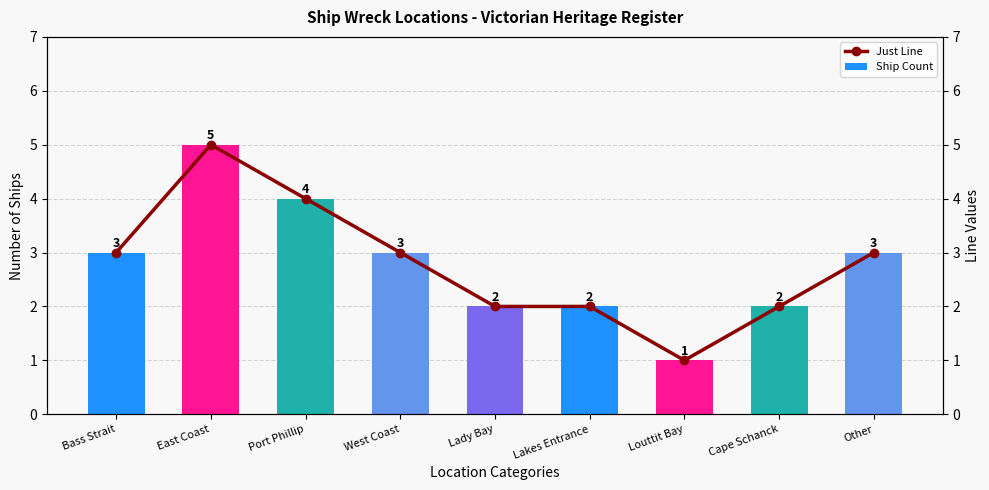

The value of Just Line at West Coast is 3. True or false?

True